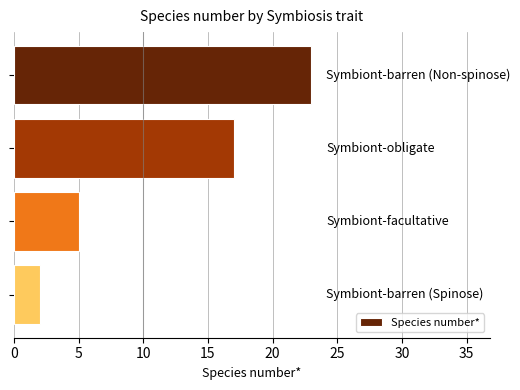

What is the value of the 3rd bar from the top?

5